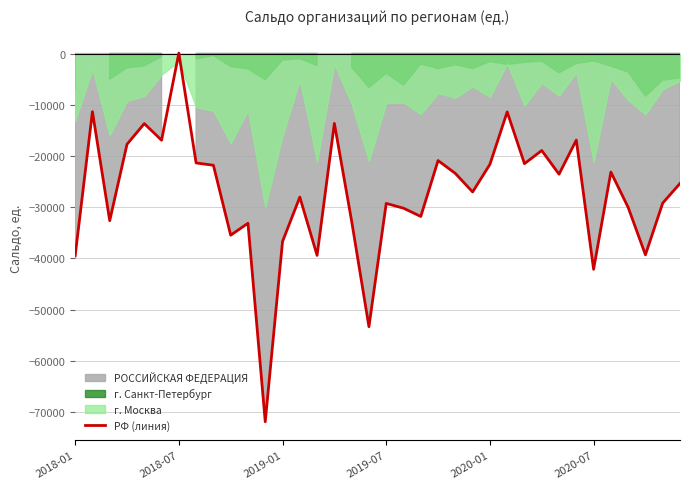

How many lines are shown in the chart?

1